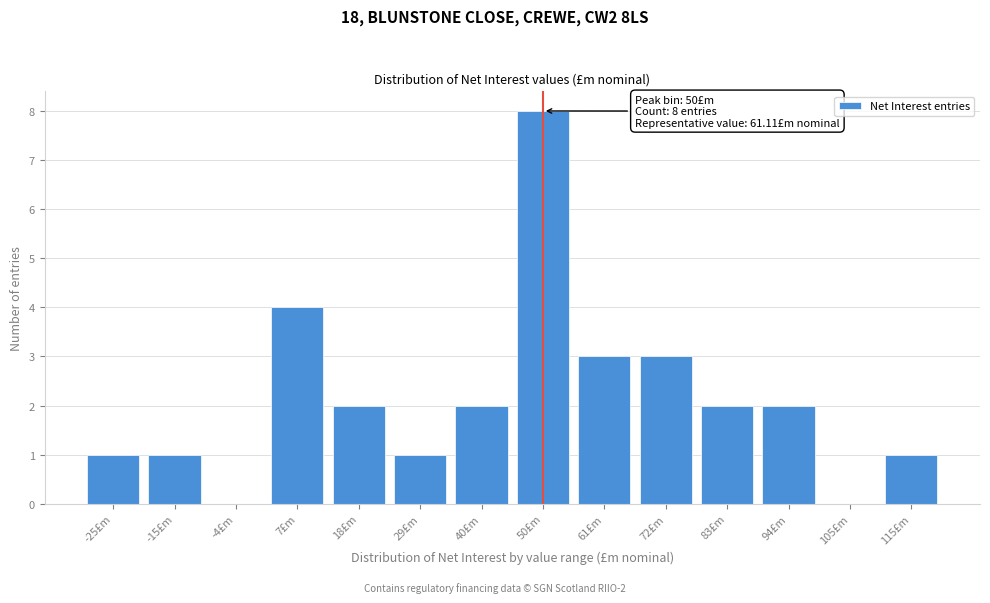

Reading right to left, what are all the values shown in this chart?

115£m=1	105£m=0	94£m=2	83£m=2	72£m=3	61£m=3	50£m=8	40£m=2	29£m=1	18£m=2	7£m=4	-4£m=0	-15£m=1	-25£m=1